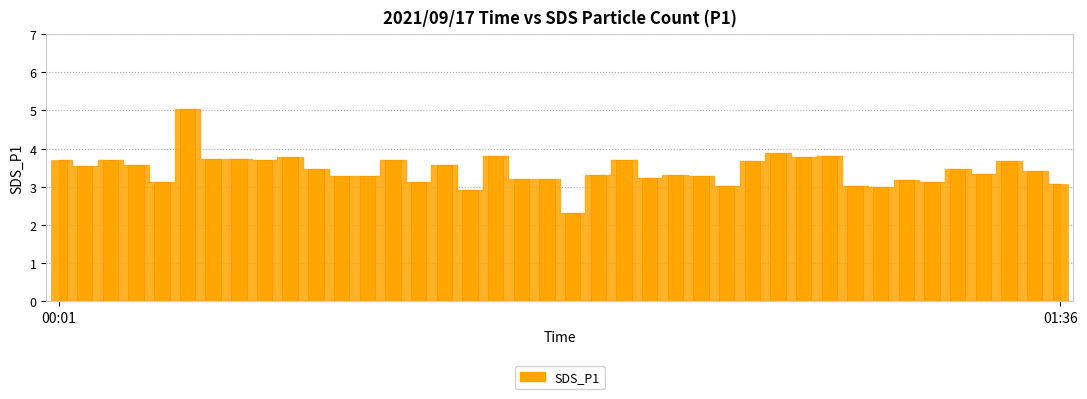

What is the value of the 32nd bar from the left?

3.0